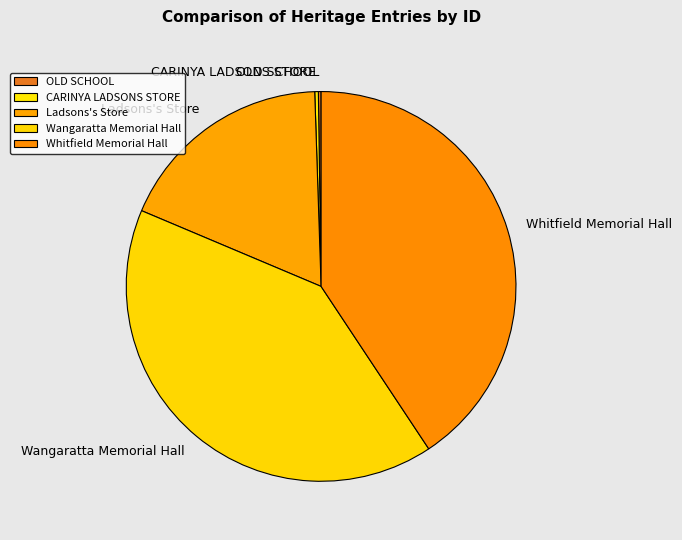

The Wangaratta Memorial Hall slice represents 53% of the pie. True or false?

False